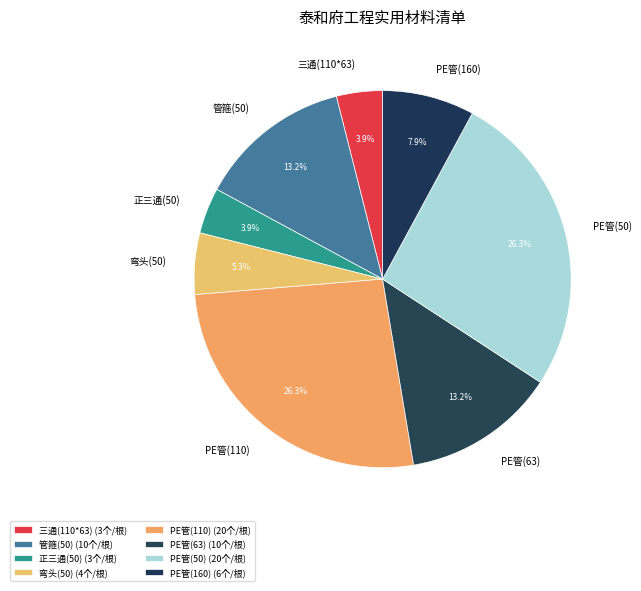

How many segments does this pie chart have?

8